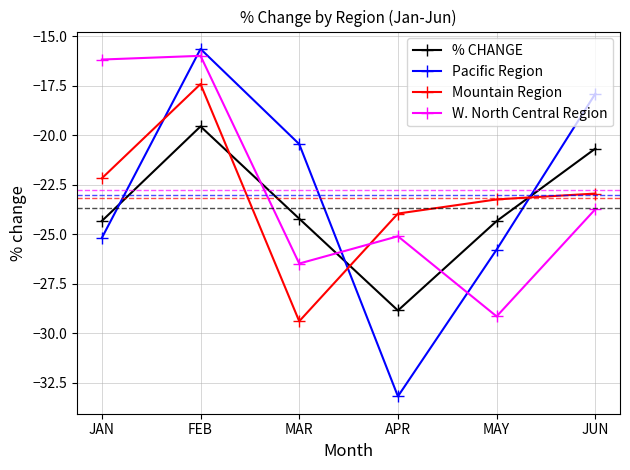

Where is the first local maximum for Mountain Region?

FEB